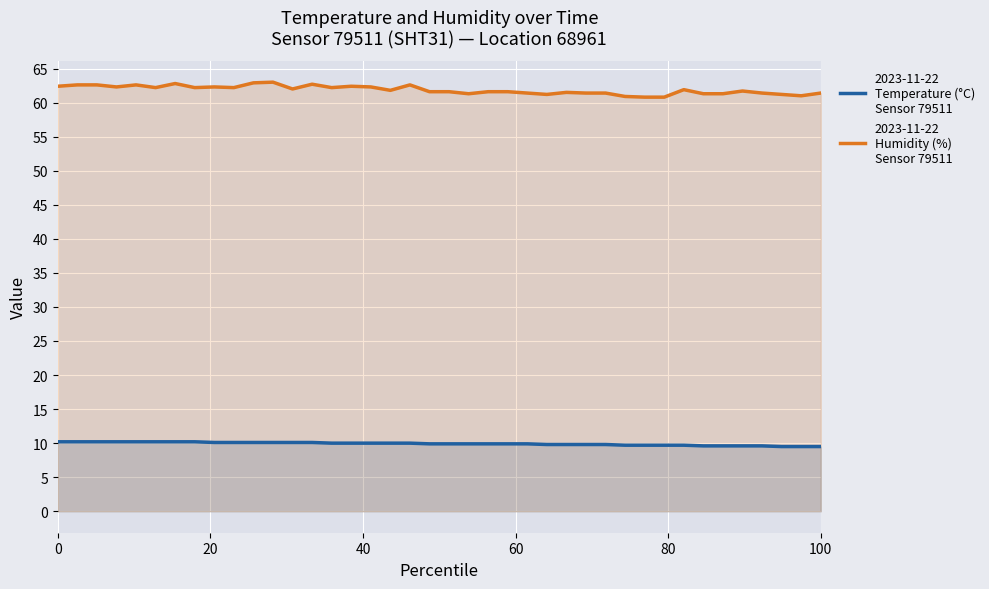

What is the maximum value shown in the chart?

63.0